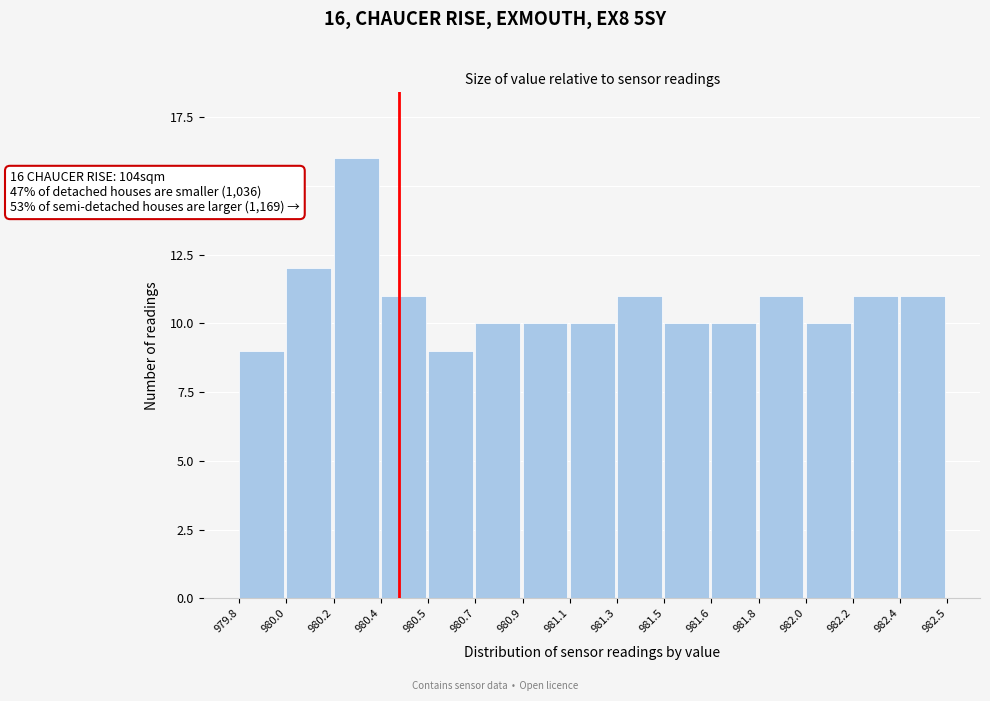

Reading left to right, list all the values displayed in this chart.

979.8=9	980.0=12	980.2=16	980.4=11	980.5=9	980.7=10	980.9=10	981.1=10	981.3=11	981.5=10	981.6=10	981.8=11	982.0=10	982.2=11	982.4=11